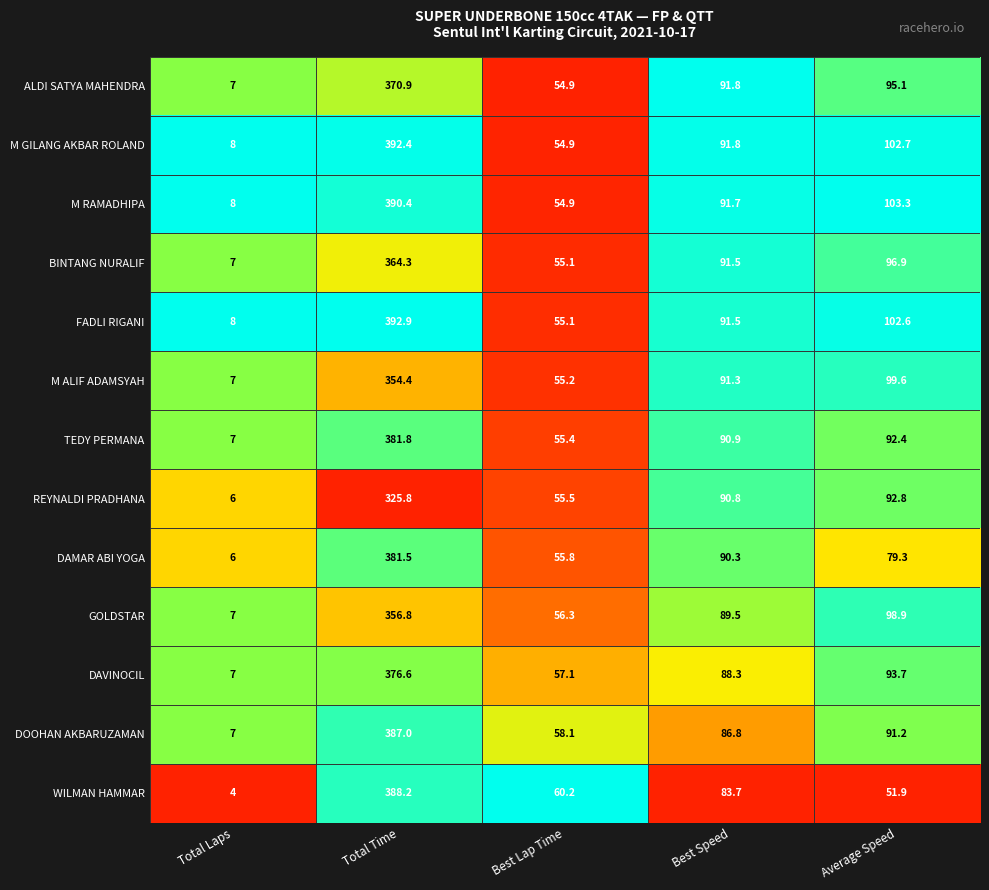

What is the spread (max minus min) of values at Best Speed?

8.1